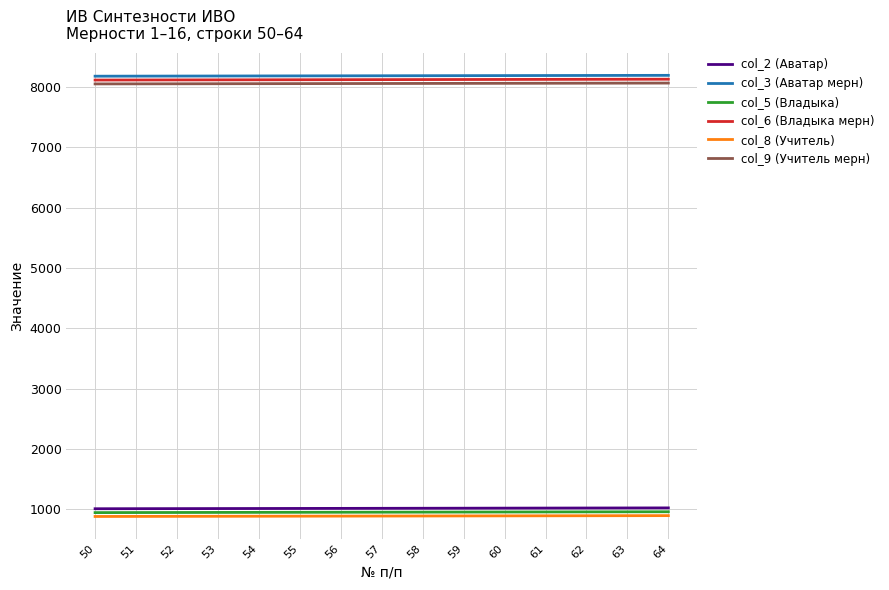

How many distinct data groups are displayed?

6